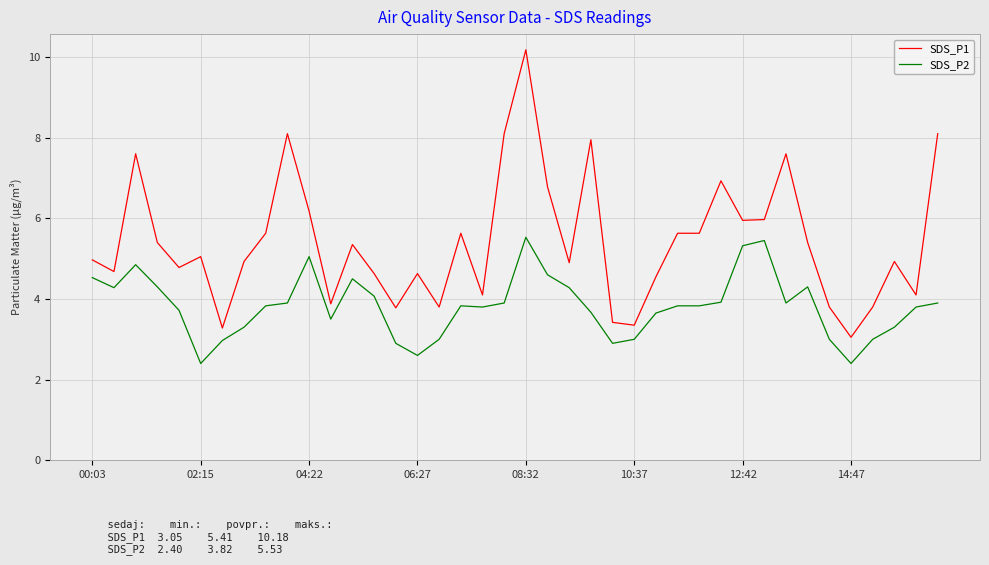

Which series has the largest total across all categories?

SDS_P1